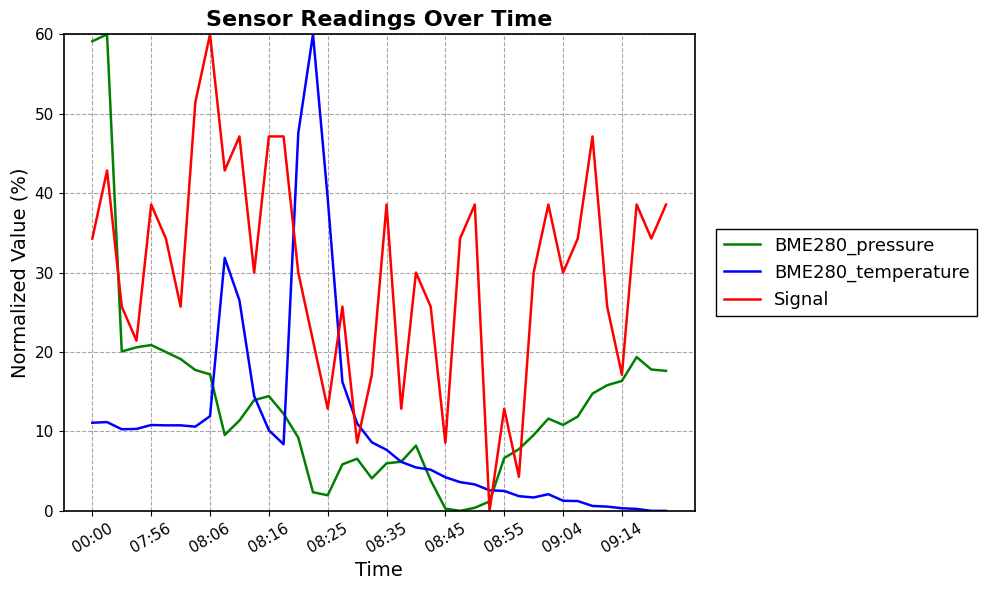

What is the maximum value for BME280_temperature?

60.0